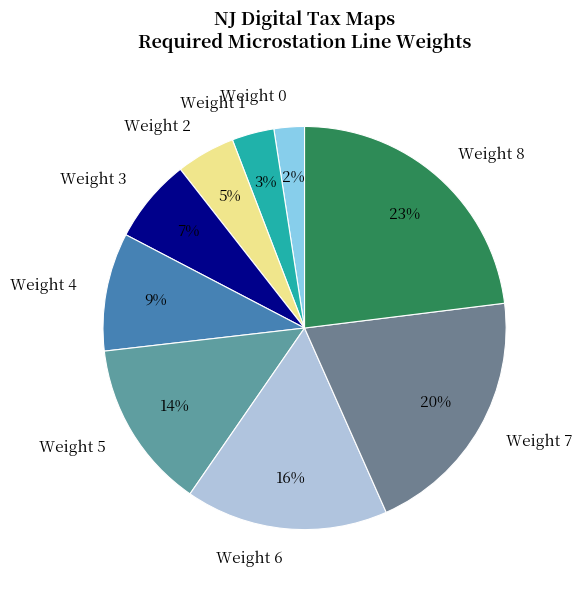

Which category has the smallest portion of the pie?

Weight 0